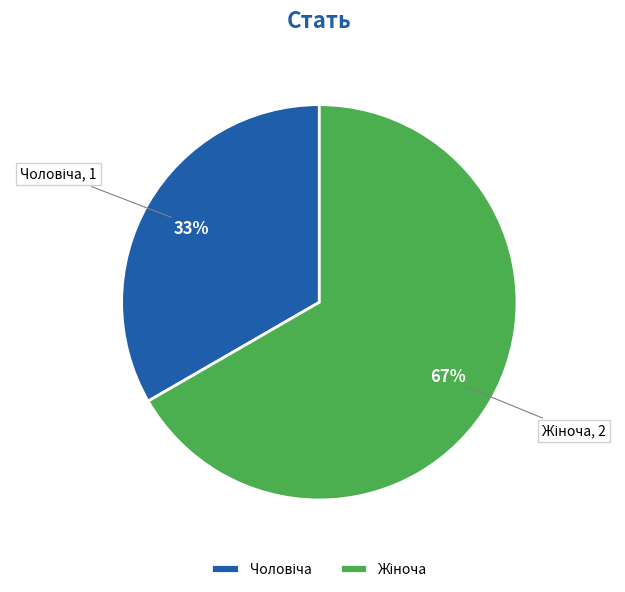

To the nearest percent, what is the average slice percentage?

50%